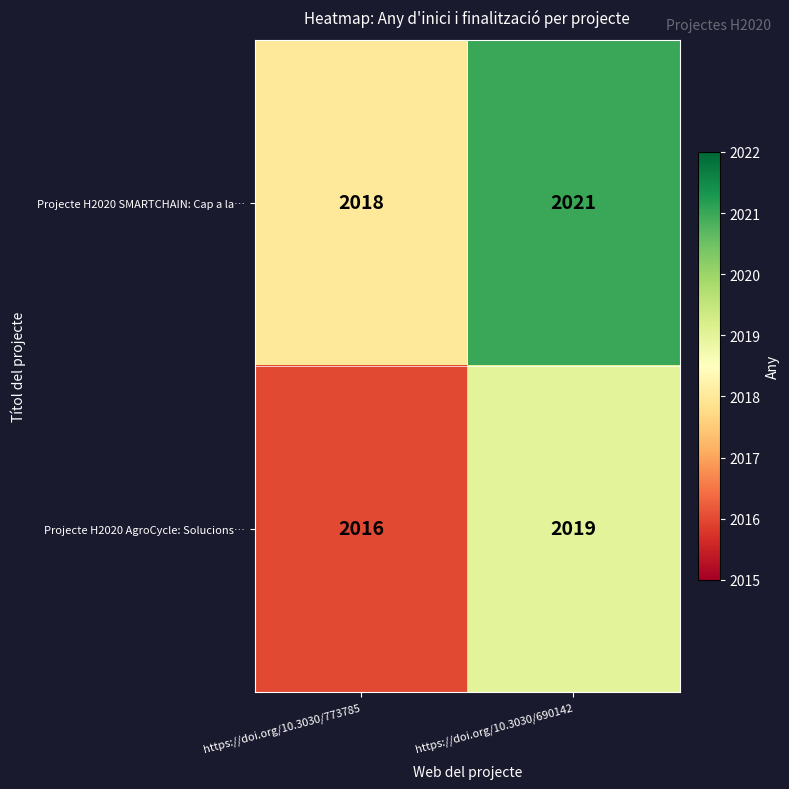

How many distinct data groups are displayed?

2